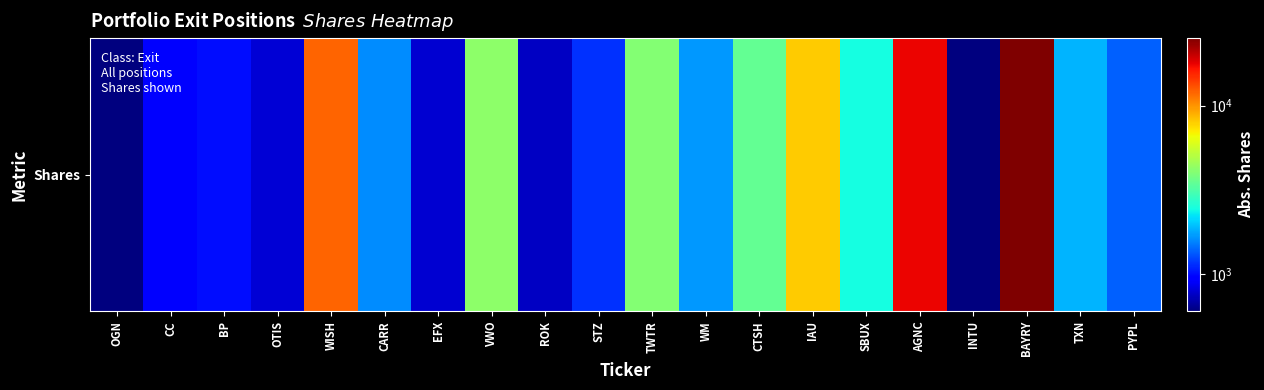

What is the difference between the maximum and minimum values?

24549